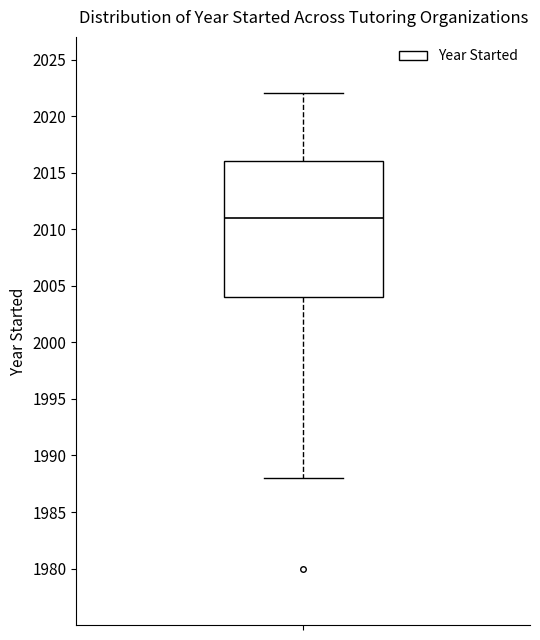

Read this box plot against the y-axis: the position of the median line, the range covered by the box, and the ends of both whiskers. The values are not printed on the chart, so give them approximately, as read against the axis.

median 2011, box 2004 to 2016, whiskers 1988 to 2022